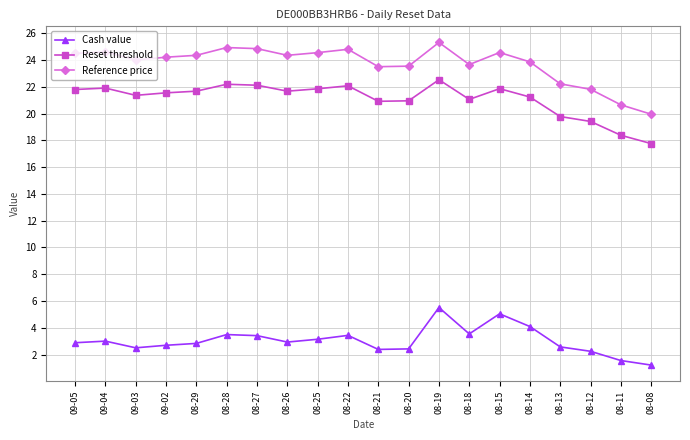

How many lines are shown in the chart?

3